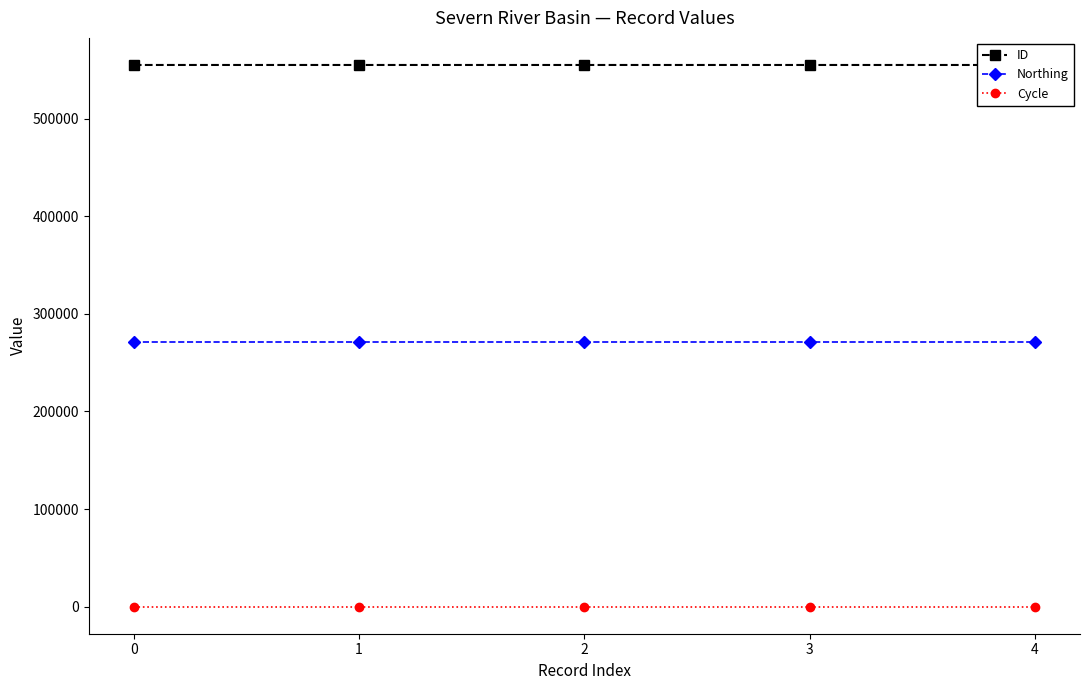

True or false: Northing and Cycle intersect in this chart.

False